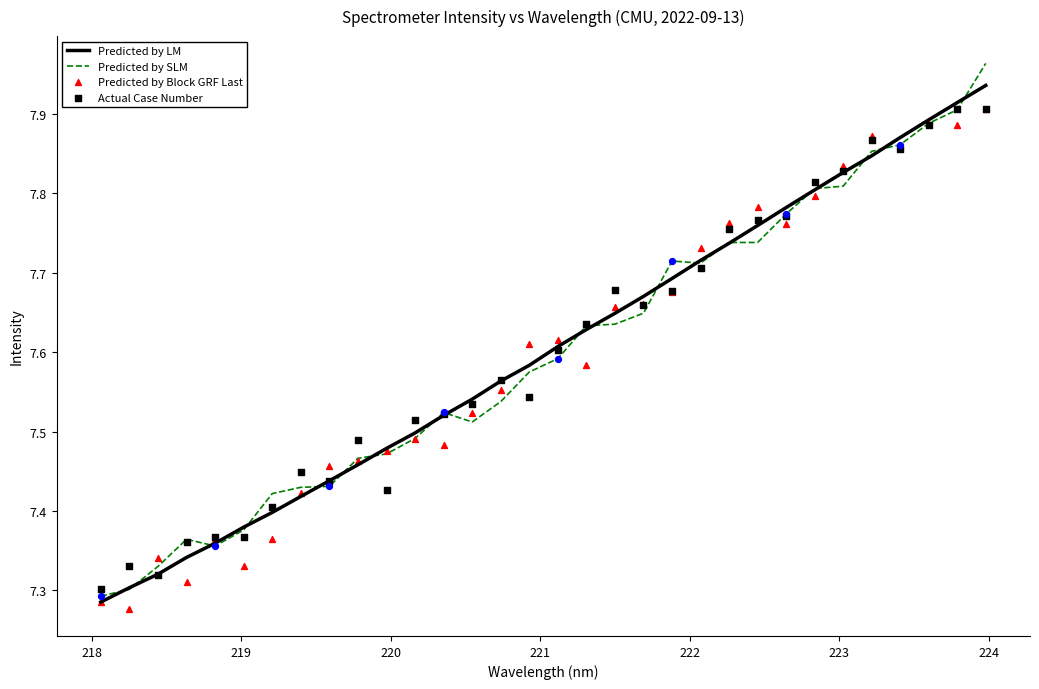

Which series contains the highest Y value?

Predicted by SLM